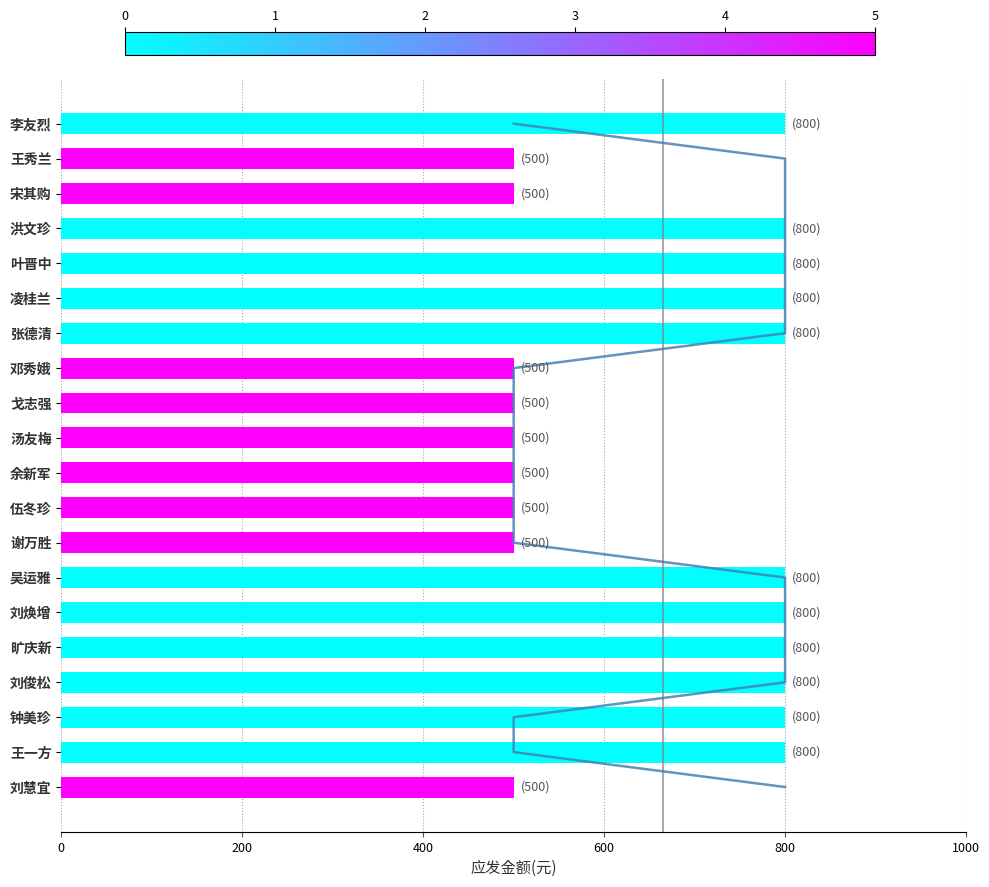

Is it true that the value at 吴运雅 is 800?

True